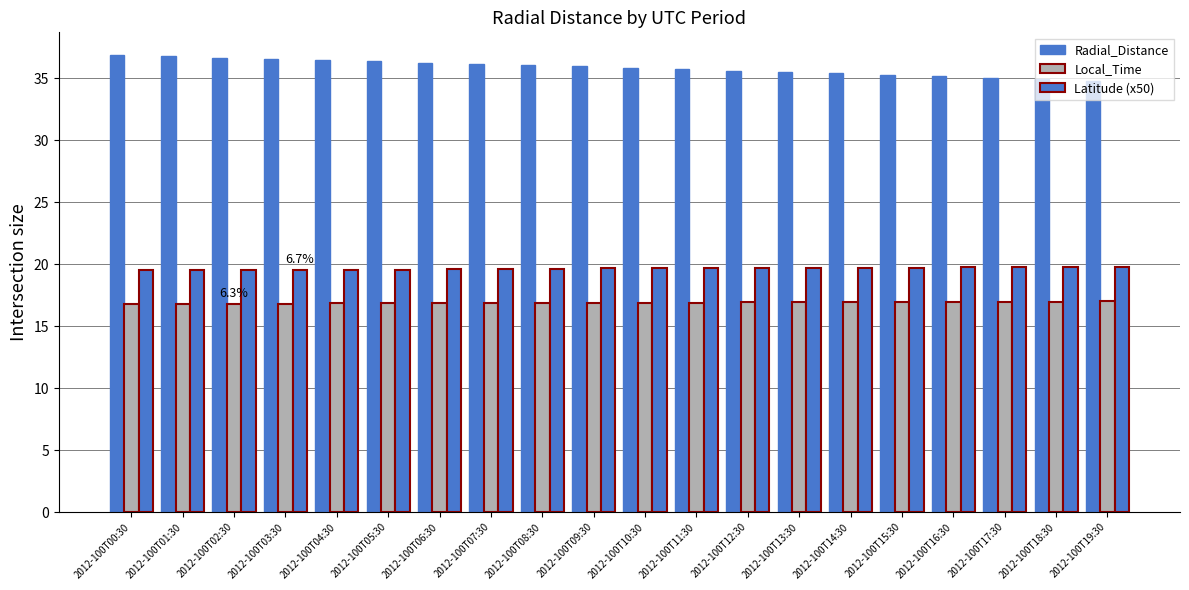

Which series changed the most between 2012-100T00:30 and 2012-100T05:30?

Radial_Distance